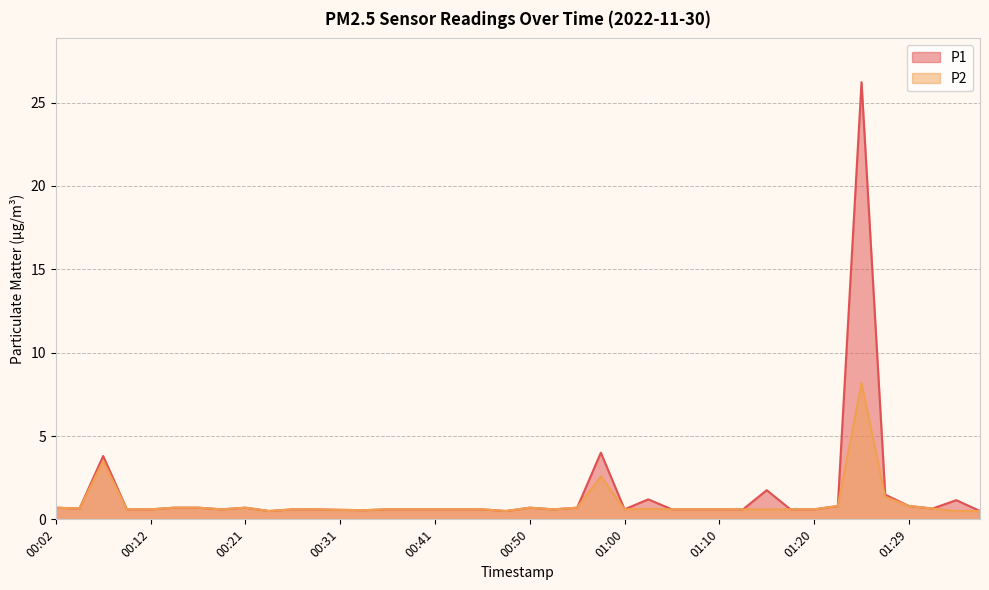

What is the label of the 35th point from the left?

01:25